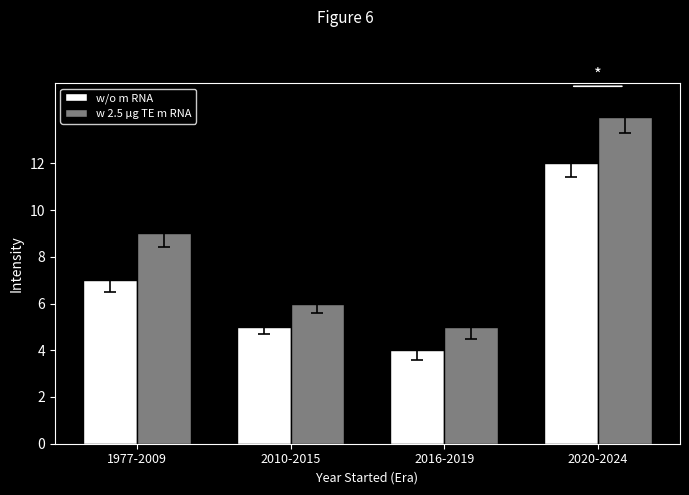

Which category has the highest value across all series?

2020-2024